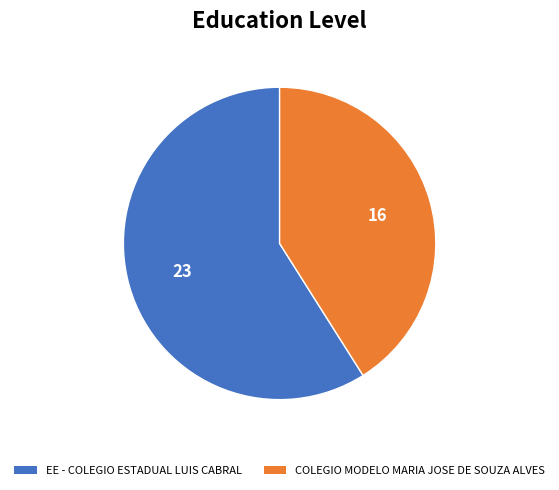

Is the sum of COLEGIO MODELO MARIA JOSE DE SOUZA ALVES and EE - COLEGIO ESTADUAL LUIS CABRAL greater than half?

Yes